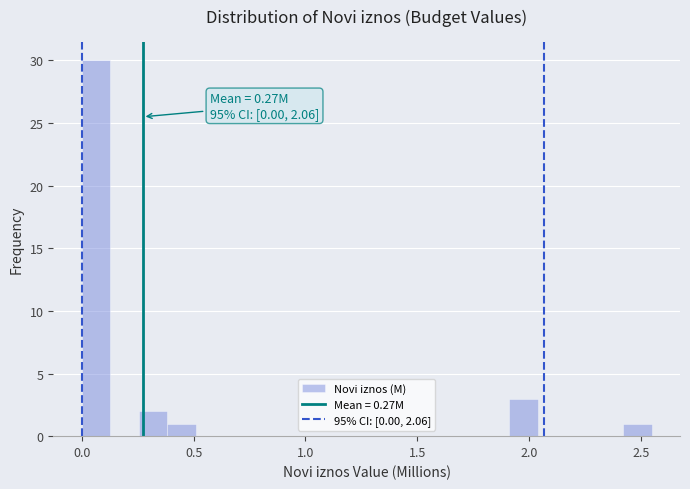

Read against the x-axis, roughly where is the centre of the tallest bar?

0.05